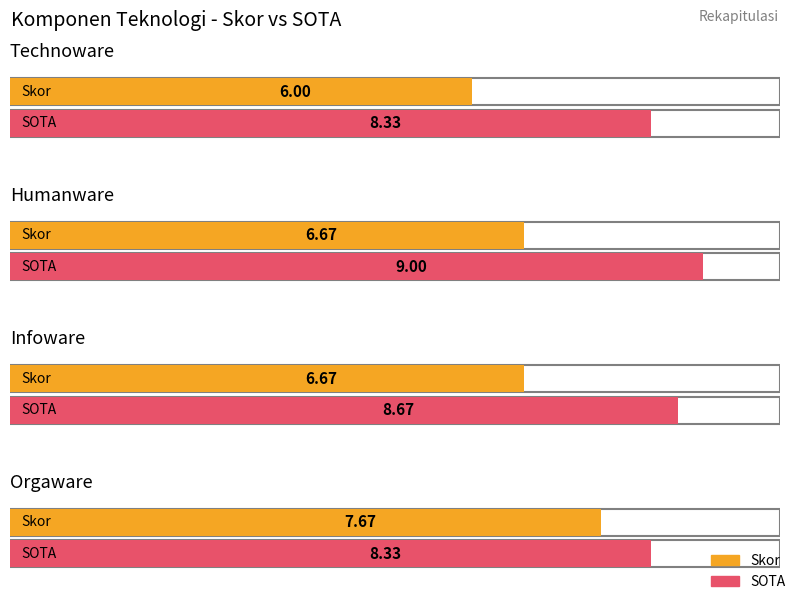

At how many categories does at least one series exceed 6?

4